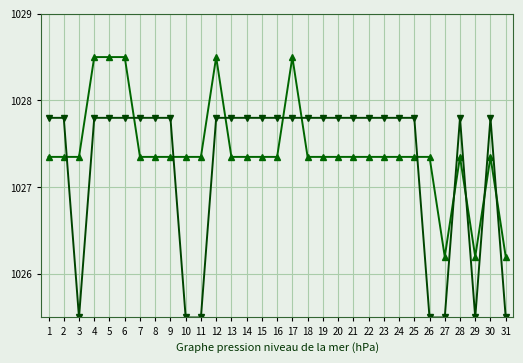

What is the minimum value shown in the chart?

1025.5